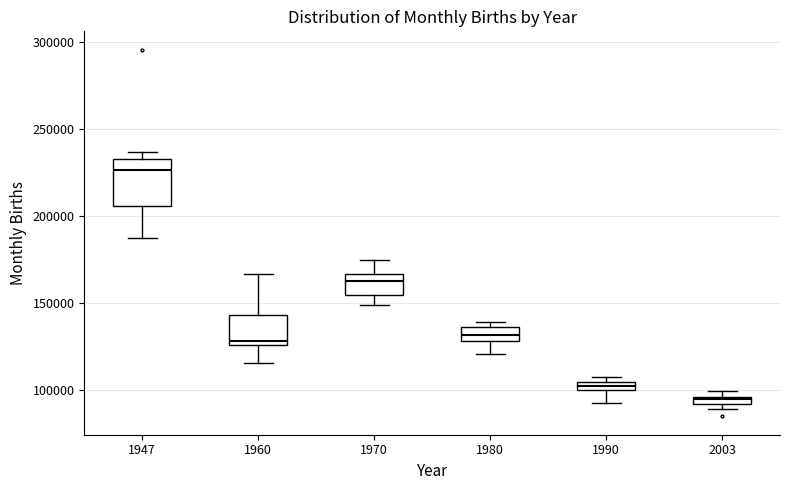

Which box has the highest median line?

1947